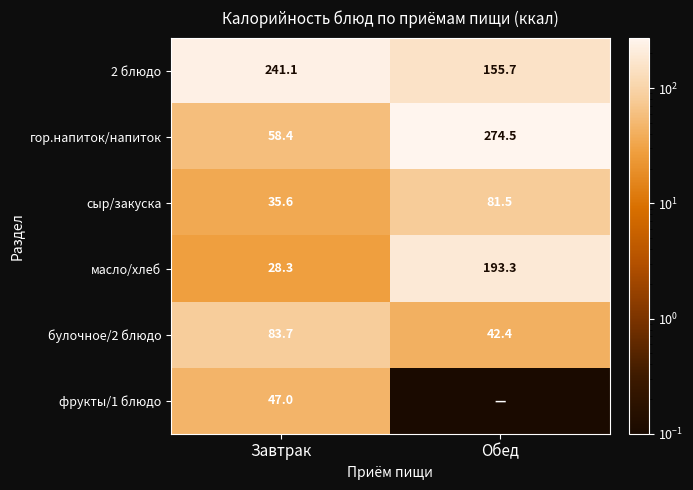

What is the sum of all булочное/2 блюдо values?

126.1